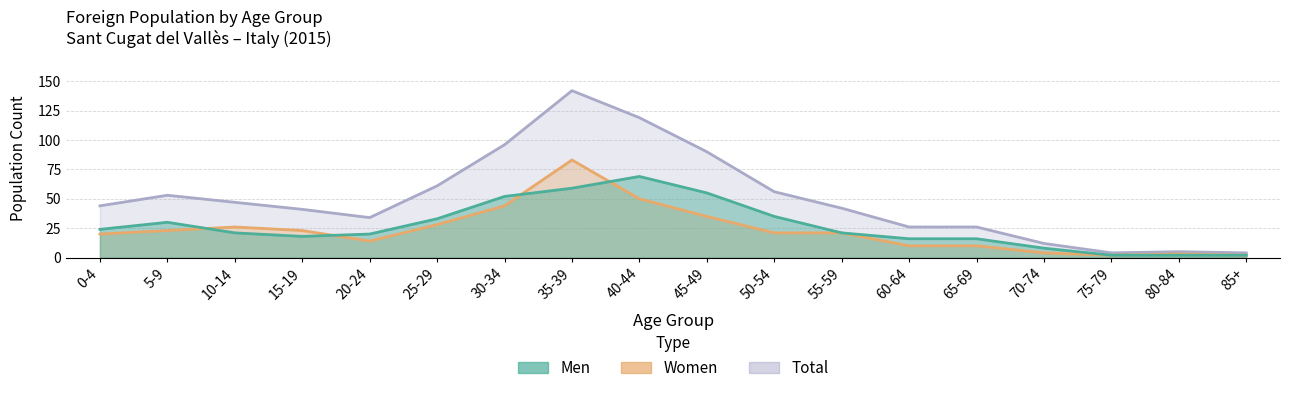

Is it true that Men equals 16 at 60-64?

True